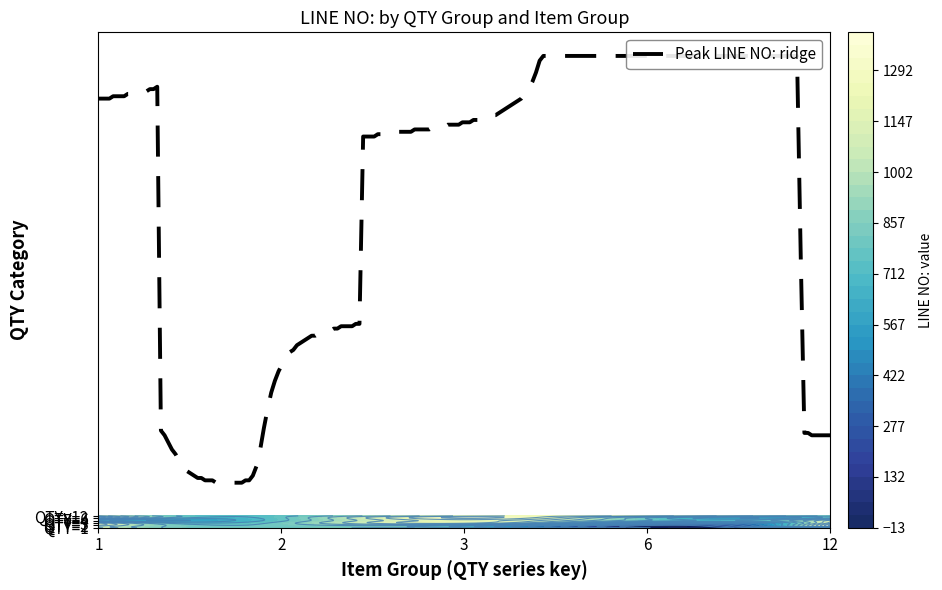

Rank the series at 0 from highest to lowest value.

1, 2, 12, 3, 6